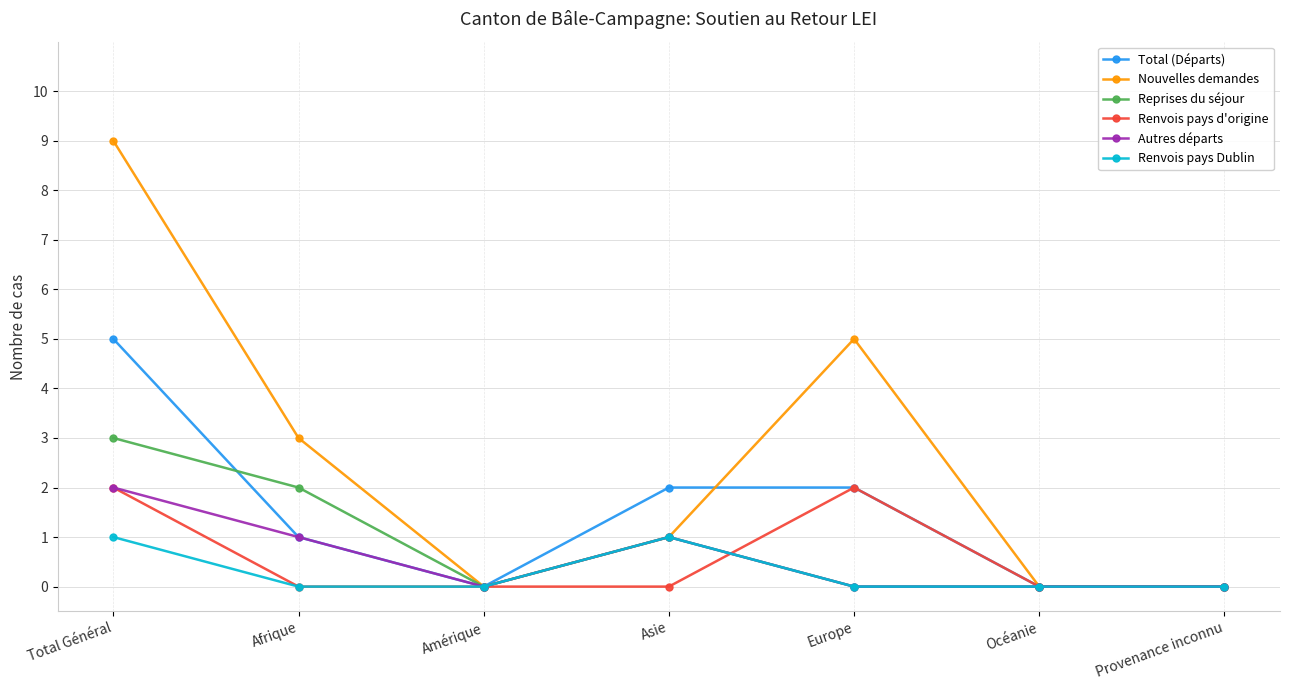

At which label does Total (Départs) first exceed 1?

Total Général